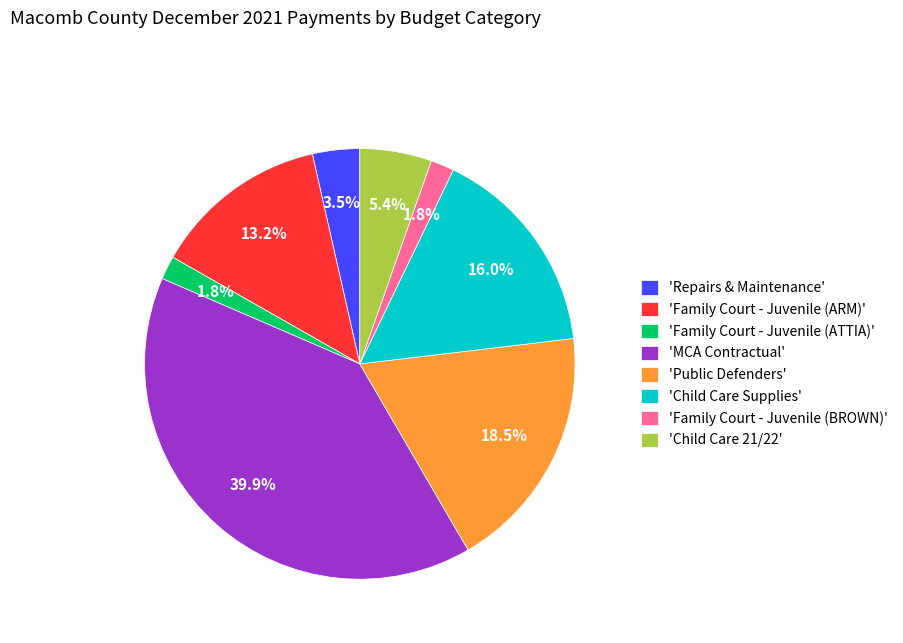

Which category has the biggest portion of the pie?

'MCA Contractual'